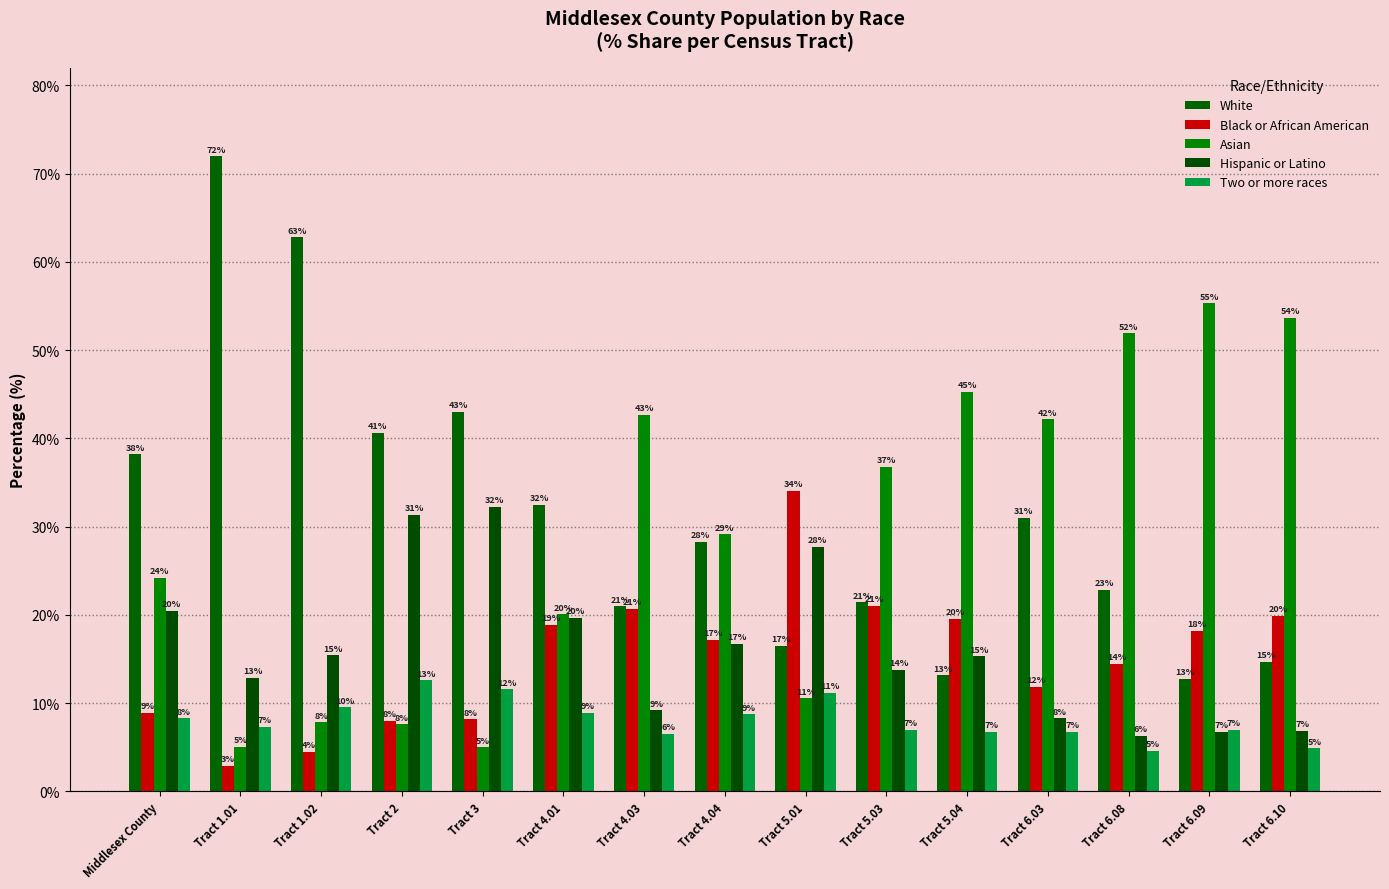

How many bars are there in total?

75